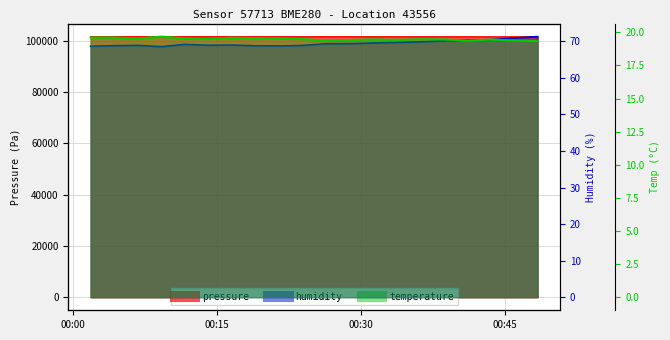

Which series has the largest range (max minus min)?

pressure